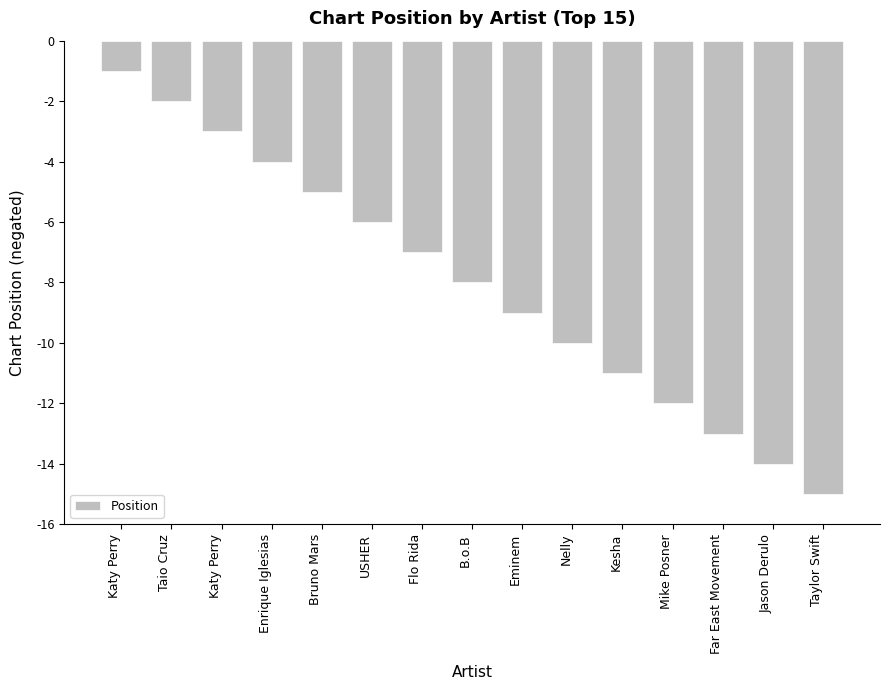

Which label corresponds to the largest value in the chart?

Katy Perry